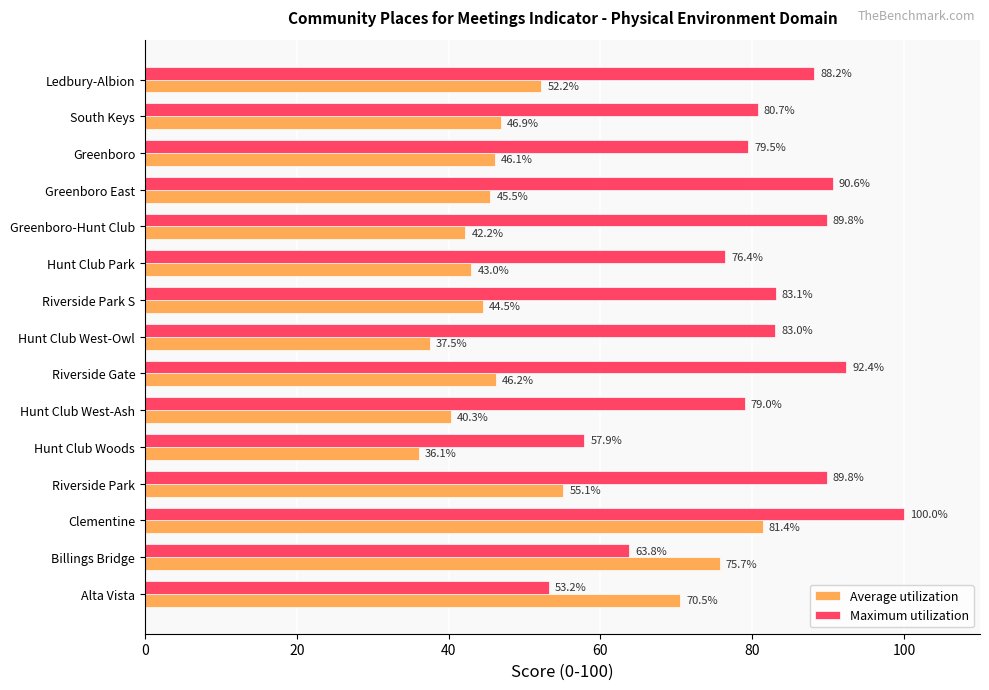

True or false: Maximum utilization has a value of 90.6 at Greenboro East.

True